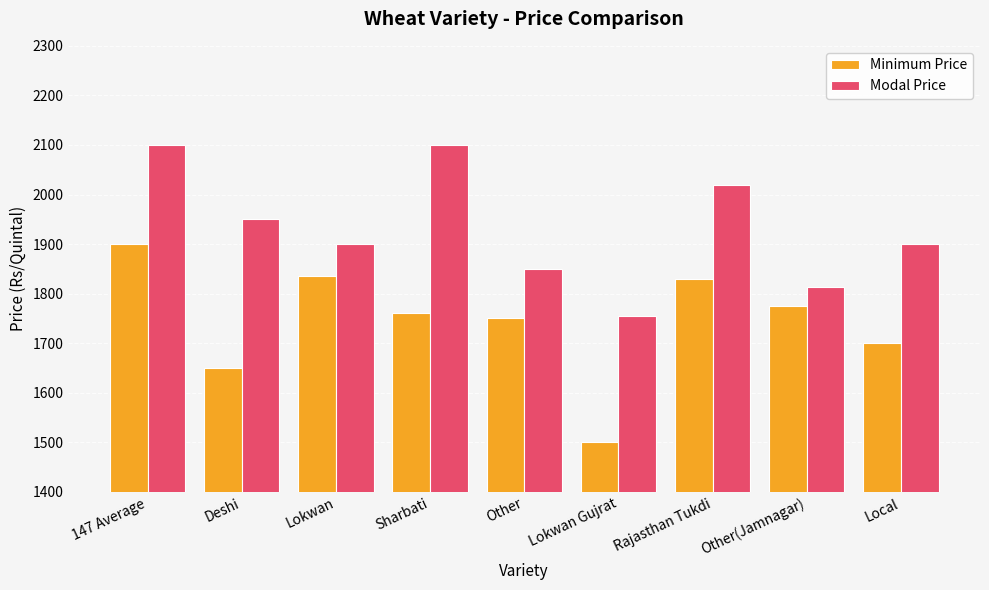

Rank the series at Rajasthan Tukdi from highest to lowest value.

Modal Price, Minimum Price